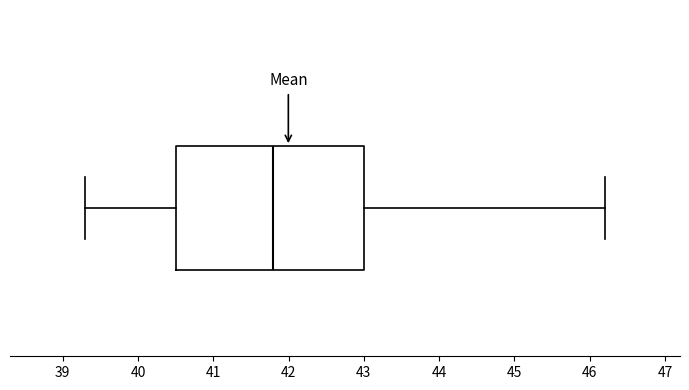

Read this box plot against the x-axis: the position of the median line, the range covered by the box, and the ends of both whiskers. The values are not printed on the chart, so give them approximately, as read against the axis.

median 41.8, box 40.5 to 43.0, whiskers 39.3 to 46.2